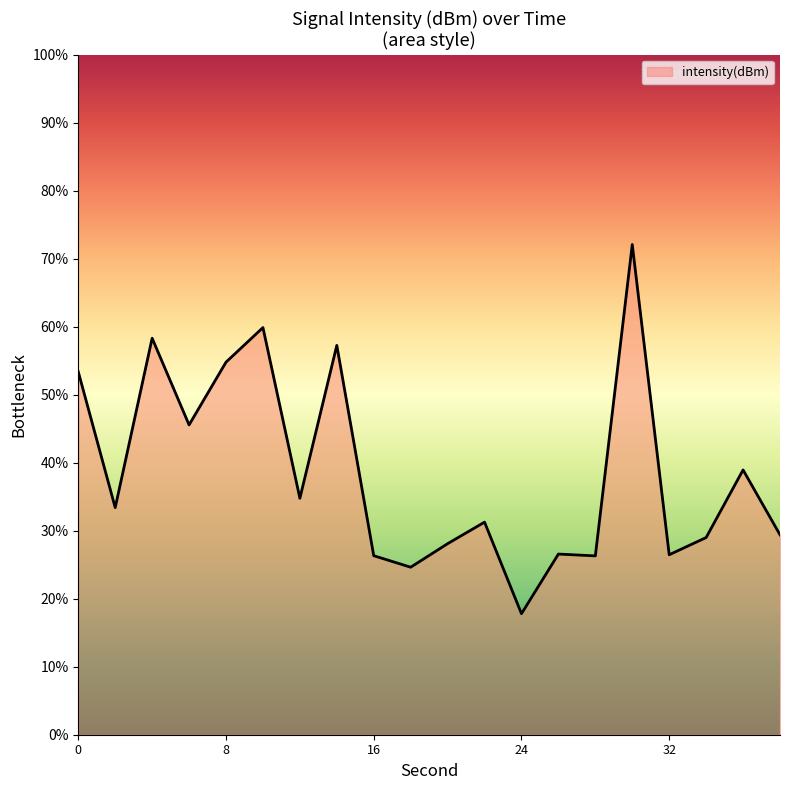

What is the smallest value displayed?

17.8